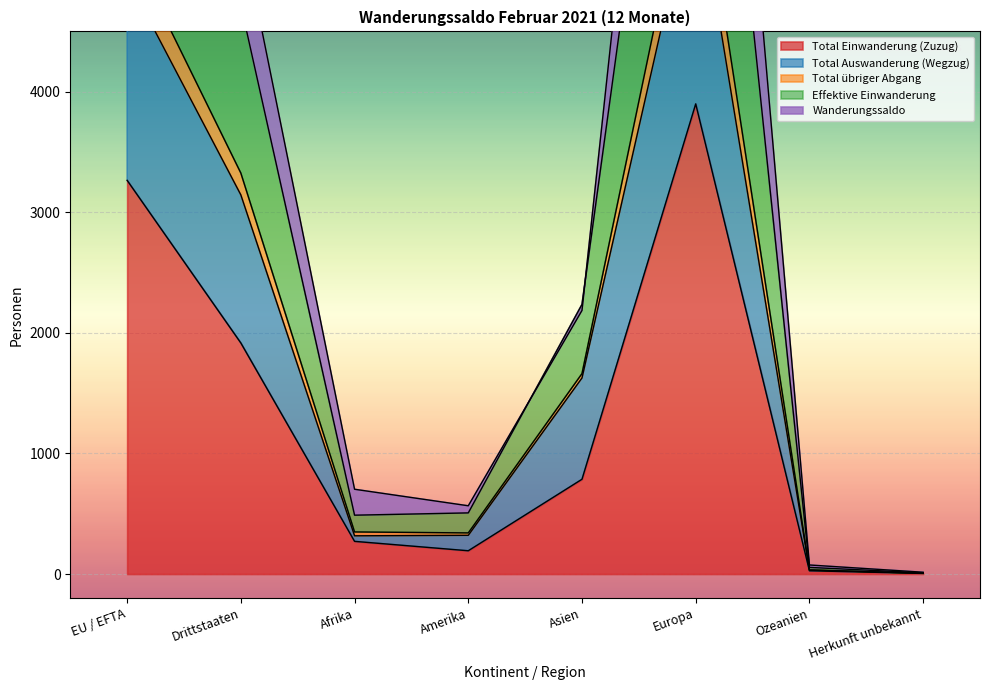

The value of Total Einwanderung (Zuzug) at Asien is 262. True or false?

False